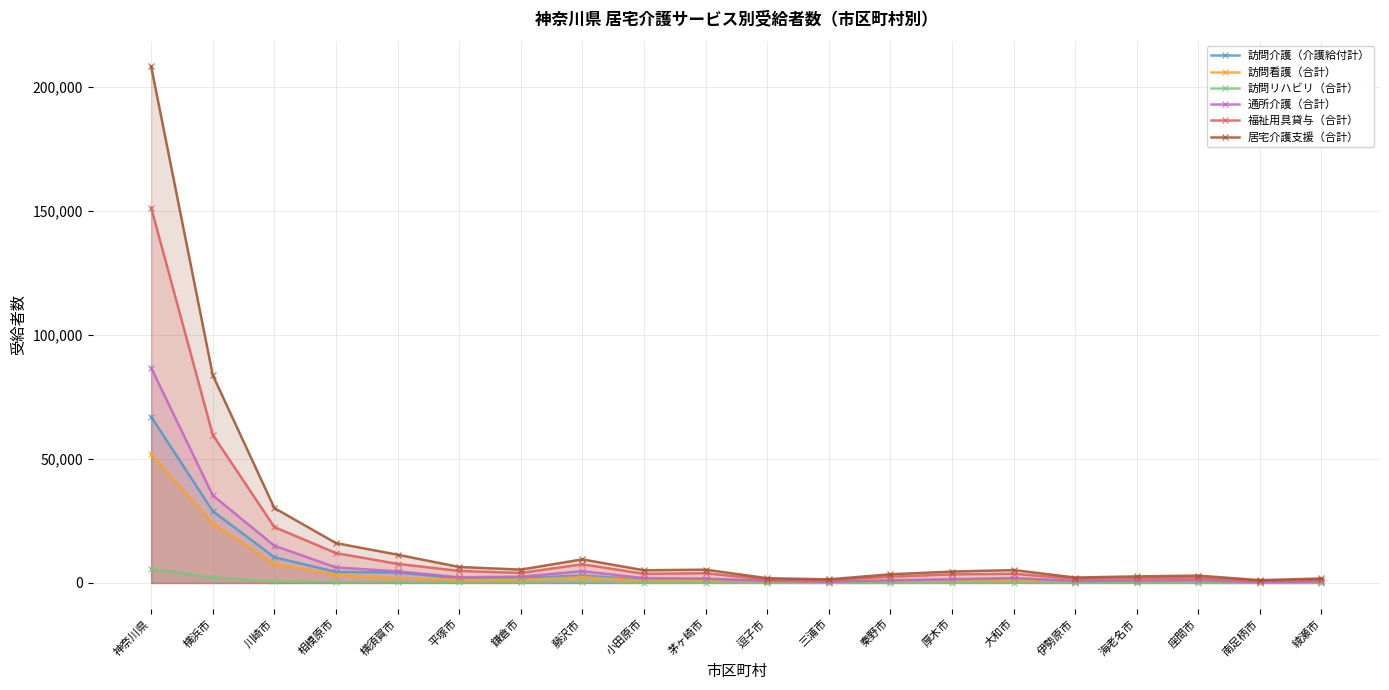

True or false: 通所介護（合計） and 居宅介護支援（合計） cross at least once.

False